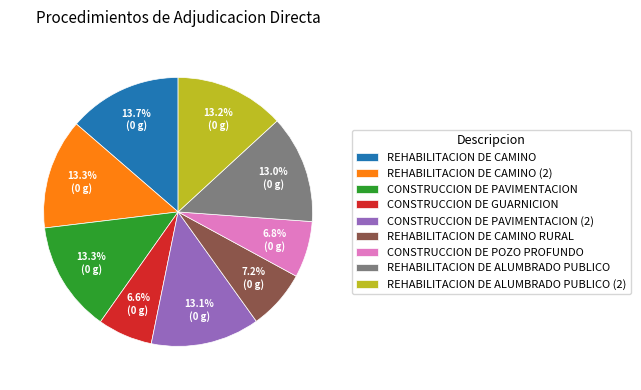

What portion of the pie excludes CONSTRUCCION DE PAVIMENTACION (2)?

86.9%